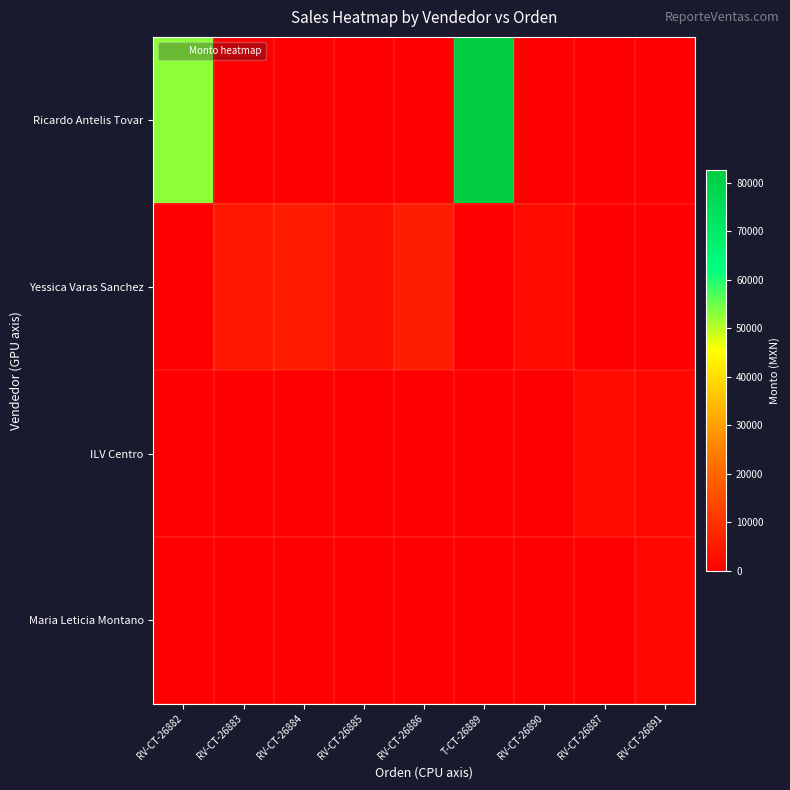

Between RV-CT-26882 and RV-CT-26883, which series saw the biggest shift?

Ricardo Antelis Tovar